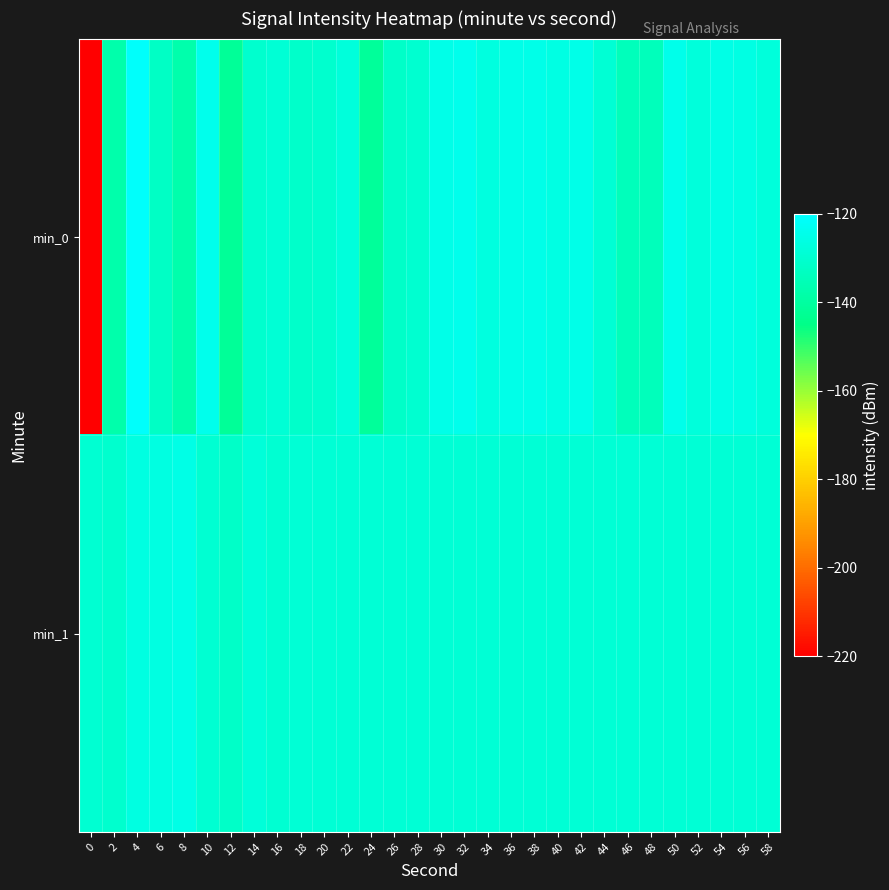

Reading left to right, list all the values displayed in this chart.

min_0: 0=-219.9	2=-137.6	4=-121.1	6=-132.4	8=-137.4	10=-124.3	12=-141.6	14=-130.5	16=-128.6	18=-131.0	20=-130.2	22=-127.5	24=-141.1	26=-131.6	28=-130.1	30=-124.9	32=-124.0	34=-126.8	36=-124.9	38=-124.8	40=-126.2	42=-125.0	44=-129.2	46=-134.1	48=-134.2	50=-124.7	52=-127.6	54=-125.3	56=-126.1	58=-127.8
min_1: 0=-129.5	2=-130.5	4=-126.4	6=-126.3	8=-125.2	10=-129.5	12=-131.5	14=-127.9	16=-129.4	18=-128.6	20=-128.6	22=-128.6	24=-128.6	26=-128.6	28=-128.6	30=-128.6	32=-128.6	34=-128.6	36=-128.6	38=-128.6	40=-128.6	42=-128.6	44=-128.6	46=-128.6	48=-128.6	50=-128.6	52=-128.6	54=-128.6	56=-128.6	58=-128.6